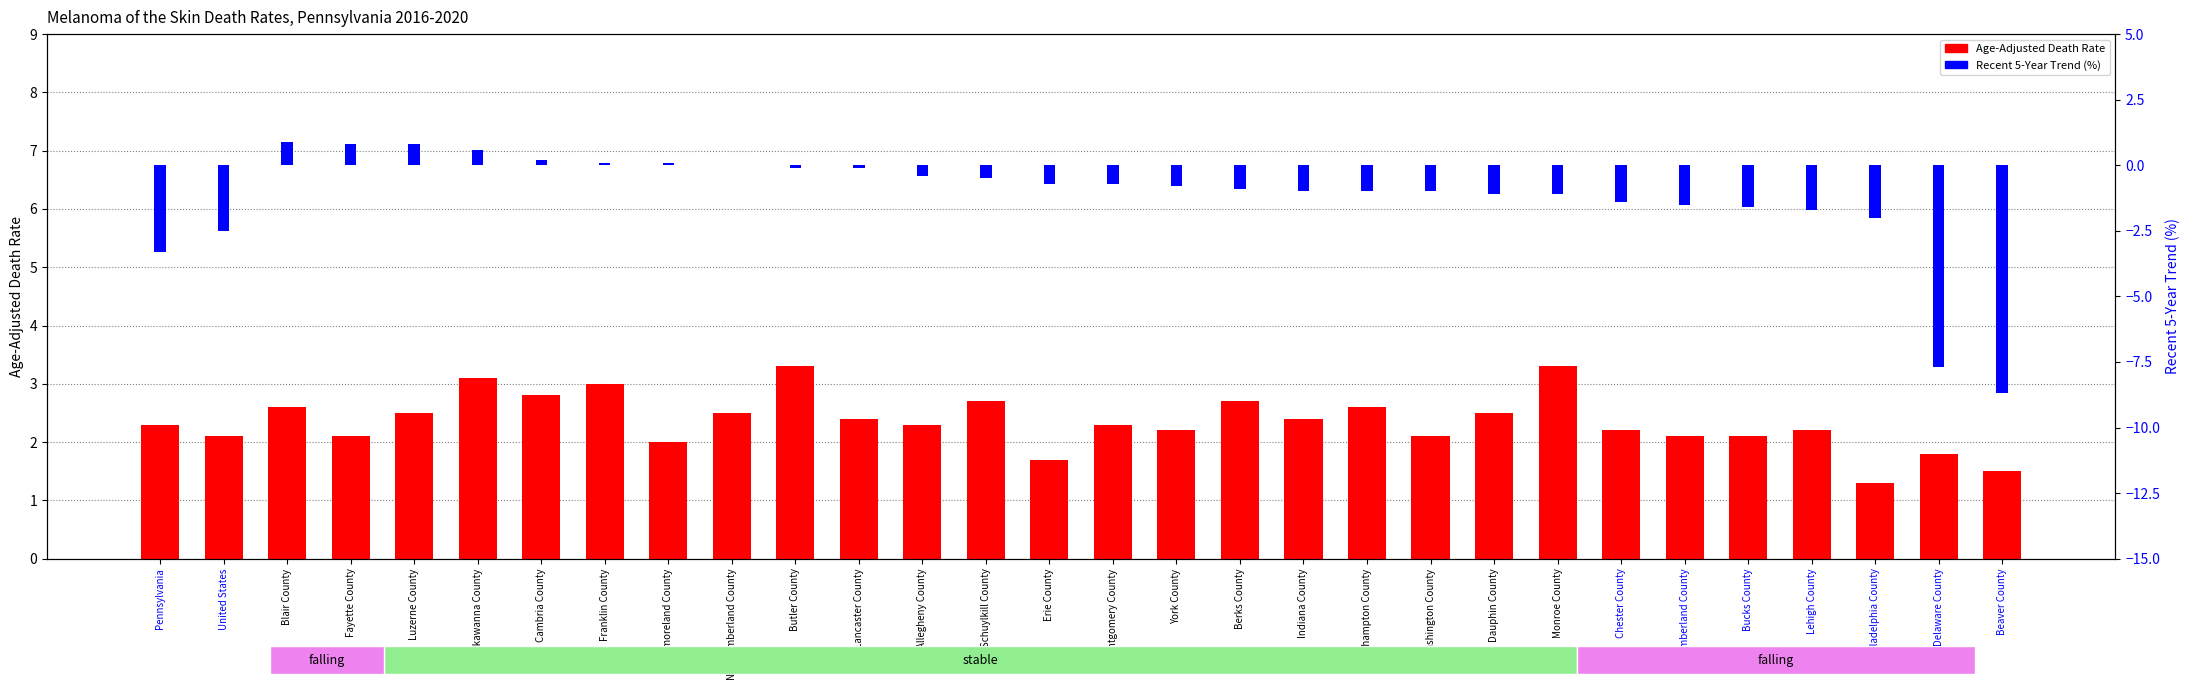

What is the value of the Recent 5-Year Trend bar at the 22nd from the left?

-1.1